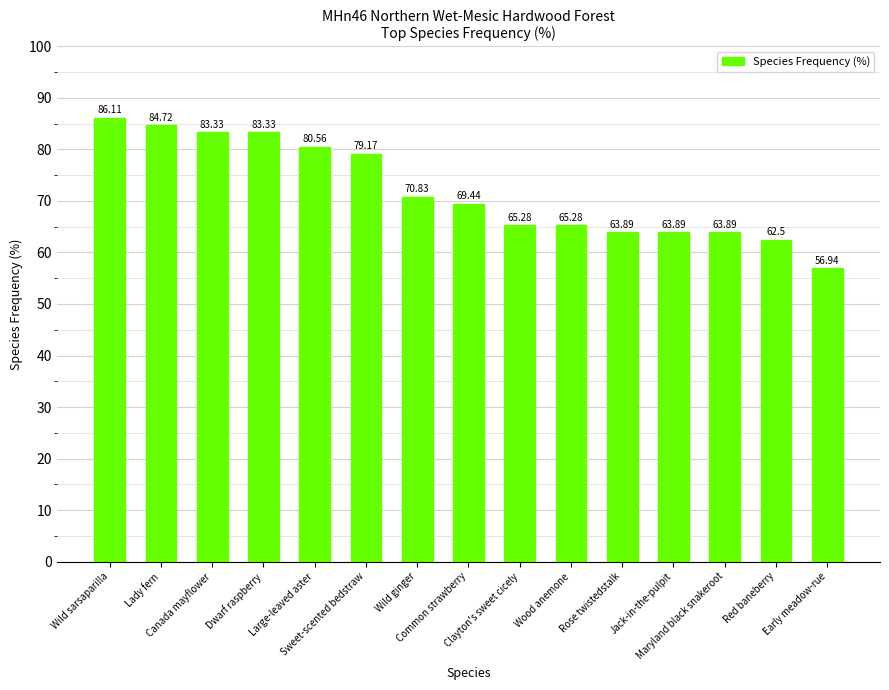

Where is the data nearest to the value 71?

Wild ginger